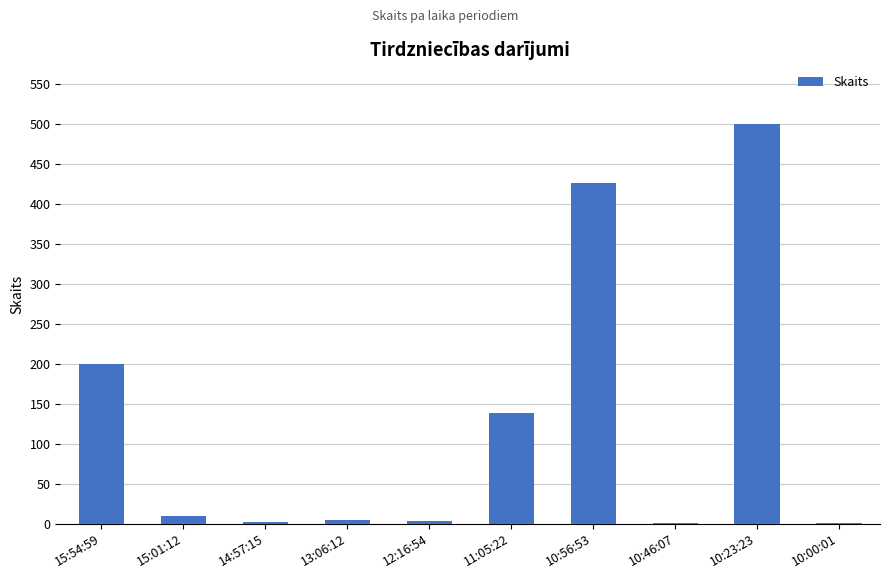

Which has a higher value, 10:56:53 or 11:05:22?

10:56:53